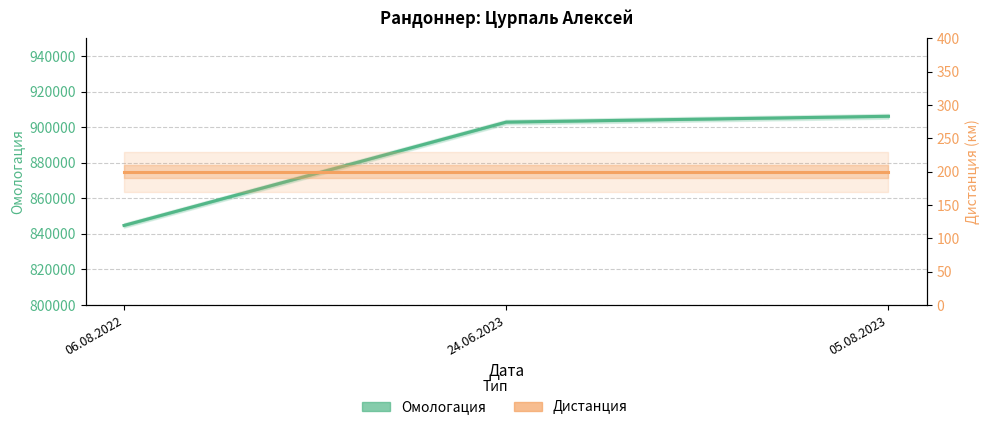

What is the difference between the maximum and second lowest values in the Омологация series?

3269